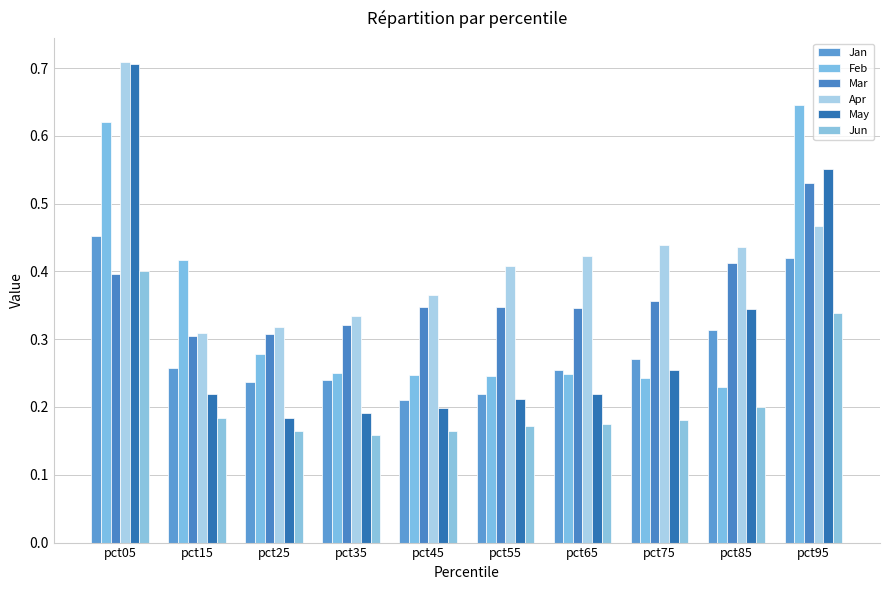

Which category has the highest value across all series?

pct05